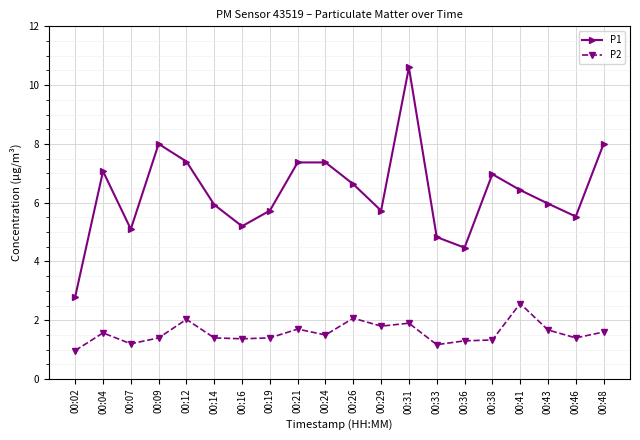

At which label does P1 first exceed 6?

00:04